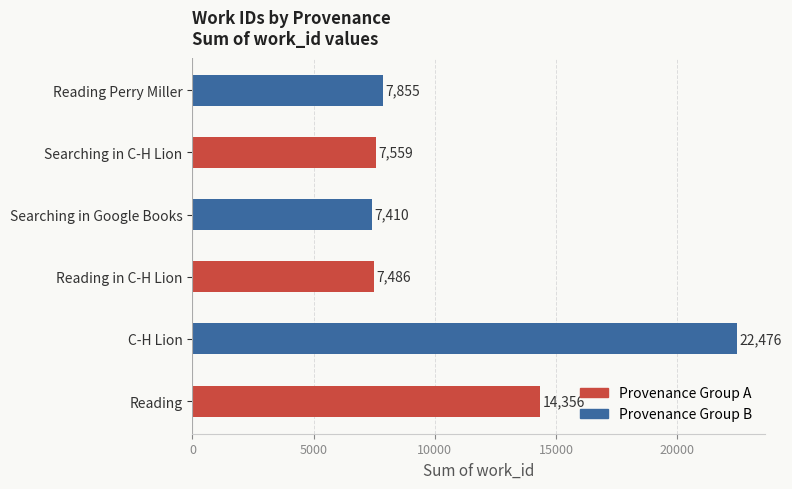

What is the minimum value shown in the chart?

7410